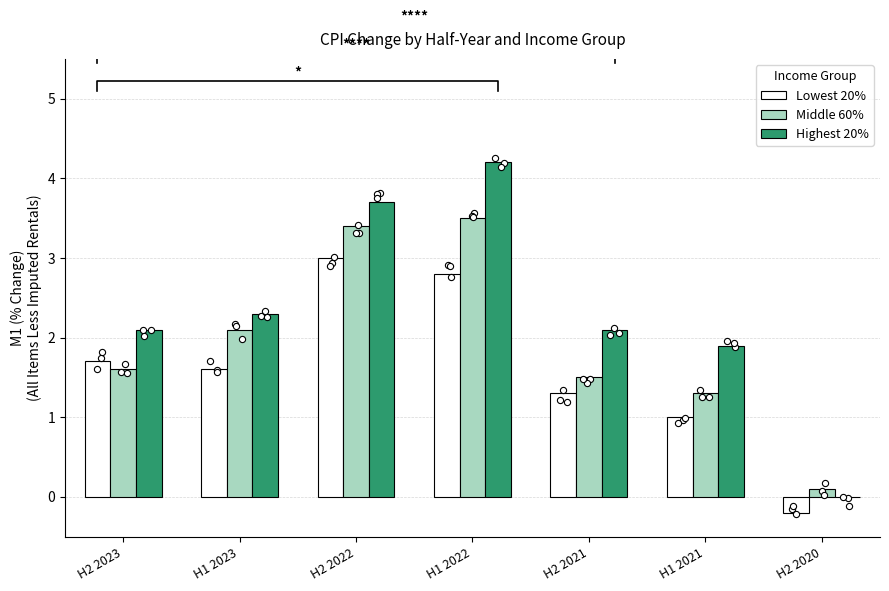

Which series contains the highest Y value?

Highest 20%